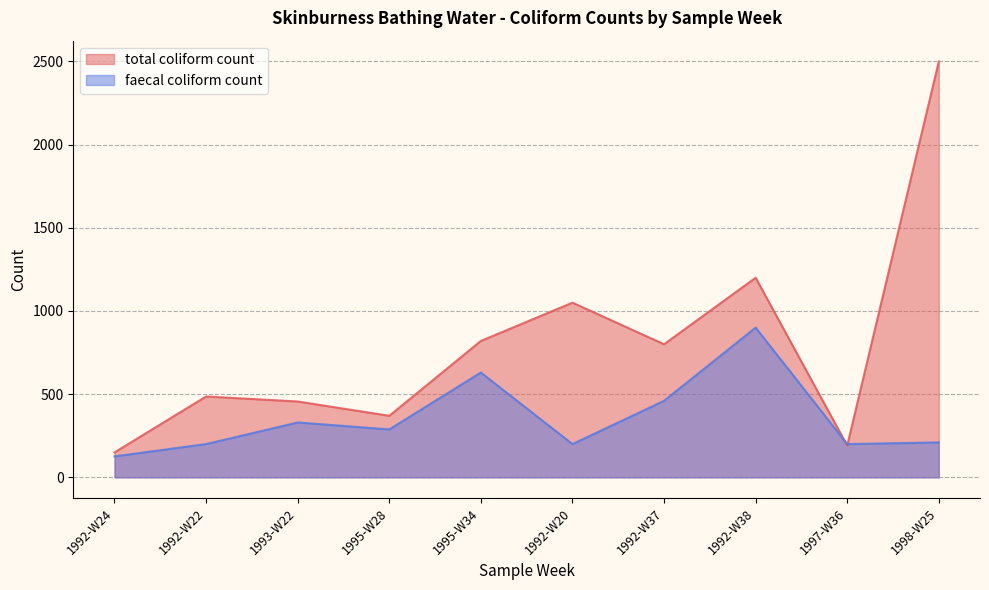

What is the difference between the second highest and minimum values in the total coliform count series?

1050